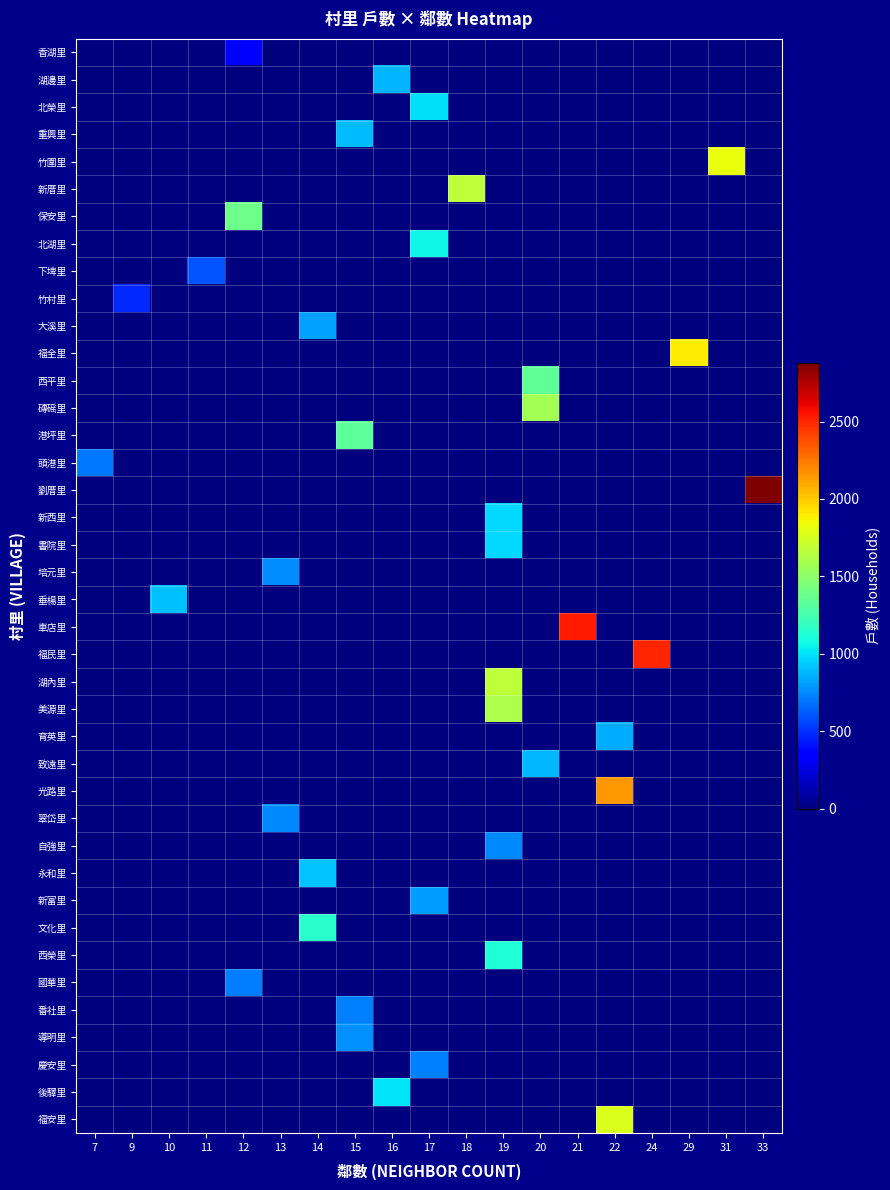

Reading left to right, extract all data points from this chart.

香湖里: 7=0	9=0	10=0	11=0	12=325	13=0	14=0	15=0	16=0	17=0	18=0	19=0	20=0	21=0	22=0	24=0	29=0	31=0	33=0
湖邊里: 7=0	9=0	10=0	11=0	12=0	13=0	14=0	15=0	16=868	17=0	18=0	19=0	20=0	21=0	22=0	24=0	29=0	31=0	33=0
北榮里: 7=0	9=0	10=0	11=0	12=0	13=0	14=0	15=0	16=0	17=991	18=0	19=0	20=0	21=0	22=0	24=0	29=0	31=0	33=0
重興里: 7=0	9=0	10=0	11=0	12=0	13=0	14=0	15=894	16=0	17=0	18=0	19=0	20=0	21=0	22=0	24=0	29=0	31=0	33=0
竹圍里: 7=0	9=0	10=0	11=0	12=0	13=0	14=0	15=0	16=0	17=0	18=0	19=0	20=0	21=0	22=0	24=0	29=0	31=1830	33=0
新厝里: 7=0	9=0	10=0	11=0	12=0	13=0	14=0	15=0	16=0	17=0	18=1670	19=0	20=0	21=0	22=0	24=0	29=0	31=0	33=0
保安里: 7=0	9=0	10=0	11=0	12=1387	13=0	14=0	15=0	16=0	17=0	18=0	19=0	20=0	21=0	22=0	24=0	29=0	31=0	33=0
北湖里: 7=0	9=0	10=0	11=0	12=0	13=0	14=0	15=0	16=0	17=1063	18=0	19=0	20=0	21=0	22=0	24=0	29=0	31=0	33=0
下埤里: 7=0	9=0	10=0	11=596	12=0	13=0	14=0	15=0	16=0	17=0	18=0	19=0	20=0	21=0	22=0	24=0	29=0	31=0	33=0
竹村里: 7=0	9=479	10=0	11=0	12=0	13=0	14=0	15=0	16=0	17=0	18=0	19=0	20=0	21=0	22=0	24=0	29=0	31=0	33=0
大溪里: 7=0	9=0	10=0	11=0	12=0	13=0	14=816	15=0	16=0	17=0	18=0	19=0	20=0	21=0	22=0	24=0	29=0	31=0	33=0
福全里: 7=0	9=0	10=0	11=0	12=0	13=0	14=0	15=0	16=0	17=0	18=0	19=0	20=0	21=0	22=0	24=0	29=1899	31=0	33=0
西平里: 7=0	9=0	10=0	11=0	12=0	13=0	14=0	15=0	16=0	17=0	18=0	19=0	20=1341	21=0	22=0	24=0	29=0	31=0	33=0
磚磘里: 7=0	9=0	10=0	11=0	12=0	13=0	14=0	15=0	16=0	17=0	18=0	19=0	20=1584	21=0	22=0	24=0	29=0	31=0	33=0
港坪里: 7=0	9=0	10=0	11=0	12=0	13=0	14=0	15=1334	16=0	17=0	18=0	19=0	20=0	21=0	22=0	24=0	29=0	31=0	33=0
頭港里: 7=704	9=0	10=0	11=0	12=0	13=0	14=0	15=0	16=0	17=0	18=0	19=0	20=0	21=0	22=0	24=0	29=0	31=0	33=0
劉厝里: 7=0	9=0	10=0	11=0	12=0	13=0	14=0	15=0	16=0	17=0	18=0	19=0	20=0	21=0	22=0	24=0	29=0	31=0	33=2878
新西里: 7=0	9=0	10=0	11=0	12=0	13=0	14=0	15=0	16=0	17=0	18=0	19=972	20=0	21=0	22=0	24=0	29=0	31=0	33=0
書院里: 7=0	9=0	10=0	11=0	12=0	13=0	14=0	15=0	16=0	17=0	18=0	19=968	20=0	21=0	22=0	24=0	29=0	31=0	33=0
培元里: 7=0	9=0	10=0	11=0	12=0	13=763	14=0	15=0	16=0	17=0	18=0	19=0	20=0	21=0	22=0	24=0	29=0	31=0	33=0
垂楊里: 7=0	9=0	10=908	11=0	12=0	13=0	14=0	15=0	16=0	17=0	18=0	19=0	20=0	21=0	22=0	24=0	29=0	31=0	33=0
車店里: 7=0	9=0	10=0	11=0	12=0	13=0	14=0	15=0	16=0	17=0	18=0	19=0	20=0	21=2540	22=0	24=0	29=0	31=0	33=0
福民里: 7=0	9=0	10=0	11=0	12=0	13=0	14=0	15=0	16=0	17=0	18=0	19=0	20=0	21=0	22=0	24=2507	29=0	31=0	33=0
湖內里: 7=0	9=0	10=0	11=0	12=0	13=0	14=0	15=0	16=0	17=0	18=0	19=1673	20=0	21=0	22=0	24=0	29=0	31=0	33=0
美源里: 7=0	9=0	10=0	11=0	12=0	13=0	14=0	15=0	16=0	17=0	18=0	19=1610	20=0	21=0	22=0	24=0	29=0	31=0	33=0
育英里: 7=0	9=0	10=0	11=0	12=0	13=0	14=0	15=0	16=0	17=0	18=0	19=0	20=0	21=0	22=849	24=0	29=0	31=0	33=0
致遠里: 7=0	9=0	10=0	11=0	12=0	13=0	14=0	15=0	16=0	17=0	18=0	19=0	20=884	21=0	22=0	24=0	29=0	31=0	33=0
光路里: 7=0	9=0	10=0	11=0	12=0	13=0	14=0	15=0	16=0	17=0	18=0	19=0	20=0	21=0	22=2150	24=0	29=0	31=0	33=0
翠岱里: 7=0	9=0	10=0	11=0	12=0	13=750	14=0	15=0	16=0	17=0	18=0	19=0	20=0	21=0	22=0	24=0	29=0	31=0	33=0
自強里: 7=0	9=0	10=0	11=0	12=0	13=0	14=0	15=0	16=0	17=0	18=0	19=747	20=0	21=0	22=0	24=0	29=0	31=0	33=0
永和里: 7=0	9=0	10=0	11=0	12=0	13=0	14=920	15=0	16=0	17=0	18=0	19=0	20=0	21=0	22=0	24=0	29=0	31=0	33=0
新富里: 7=0	9=0	10=0	11=0	12=0	13=0	14=0	15=0	16=0	17=809	18=0	19=0	20=0	21=0	22=0	24=0	29=0	31=0	33=0
文化里: 7=0	9=0	10=0	11=0	12=0	13=0	14=1148	15=0	16=0	17=0	18=0	19=0	20=0	21=0	22=0	24=0	29=0	31=0	33=0
西榮里: 7=0	9=0	10=0	11=0	12=0	13=0	14=0	15=0	16=0	17=0	18=0	19=1114	20=0	21=0	22=0	24=0	29=0	31=0	33=0
國華里: 7=0	9=0	10=0	11=0	12=709	13=0	14=0	15=0	16=0	17=0	18=0	19=0	20=0	21=0	22=0	24=0	29=0	31=0	33=0
番社里: 7=0	9=0	10=0	11=0	12=0	13=0	14=0	15=722	16=0	17=0	18=0	19=0	20=0	21=0	22=0	24=0	29=0	31=0	33=0
導明里: 7=0	9=0	10=0	11=0	12=0	13=0	14=0	15=767	16=0	17=0	18=0	19=0	20=0	21=0	22=0	24=0	29=0	31=0	33=0
慶安里: 7=0	9=0	10=0	11=0	12=0	13=0	14=0	15=0	16=0	17=720	18=0	19=0	20=0	21=0	22=0	24=0	29=0	31=0	33=0
後驛里: 7=0	9=0	10=0	11=0	12=0	13=0	14=0	15=0	16=1006	17=0	18=0	19=0	20=0	21=0	22=0	24=0	29=0	31=0	33=0
福安里: 7=0	9=0	10=0	11=0	12=0	13=0	14=0	15=0	16=0	17=0	18=0	19=0	20=0	21=0	22=1771	24=0	29=0	31=0	33=0